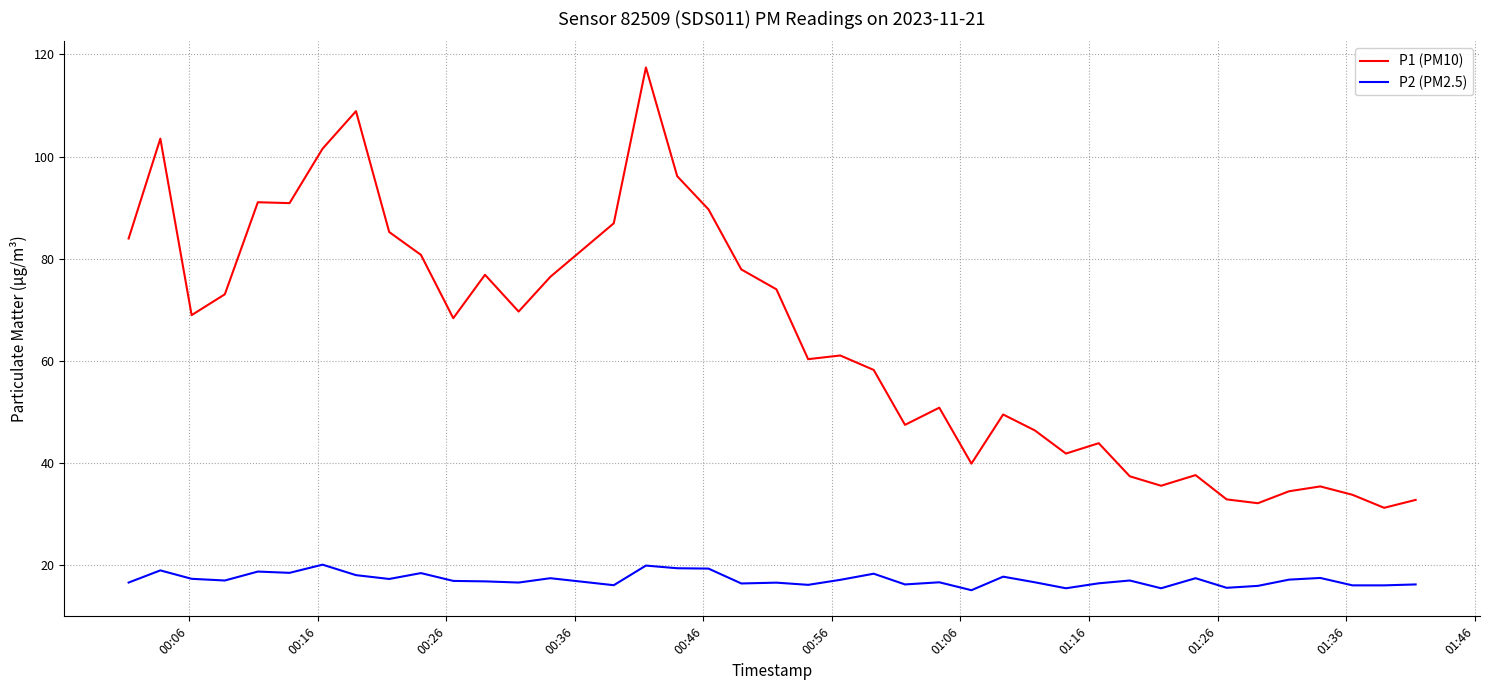

List the series in order of their peak value, highest first.

P1 (PM10), P2 (PM2.5)